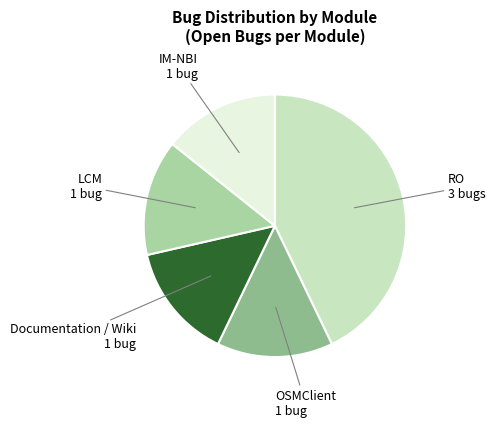

How many slices are in this pie chart?

5